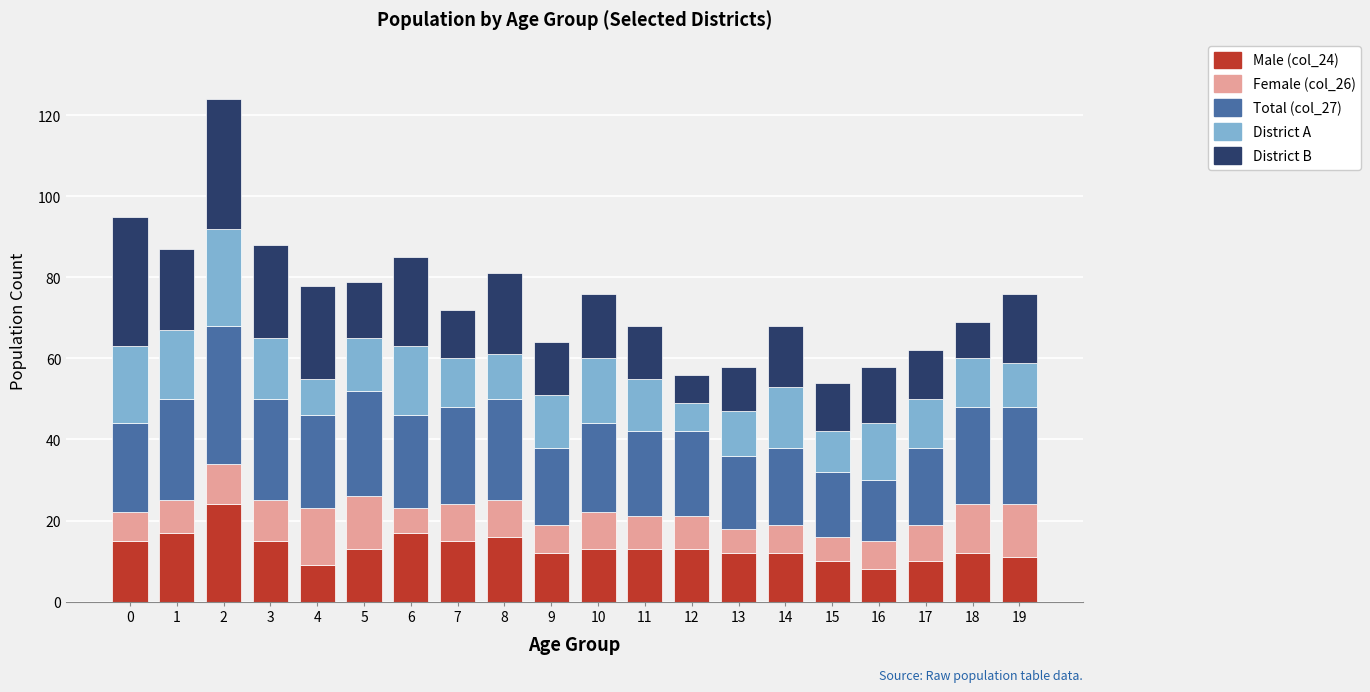

How many categories are shown in the chart?

20